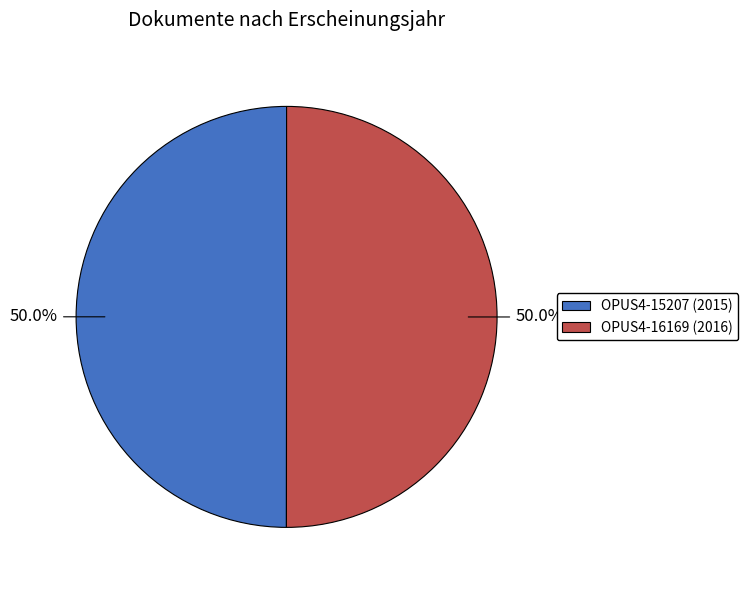

Count the number of slices in the pie.

2